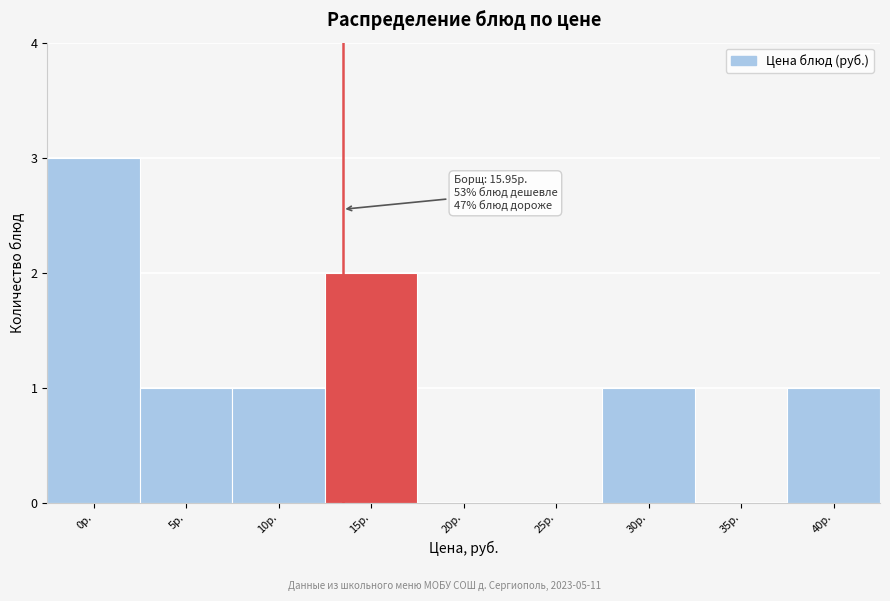

Reading left to right, extract all data points from this chart.

0р.=3	5р.=1	10р.=1	15р.=2	20р.=0	25р.=0	30р.=1	35р.=0	40р.=1